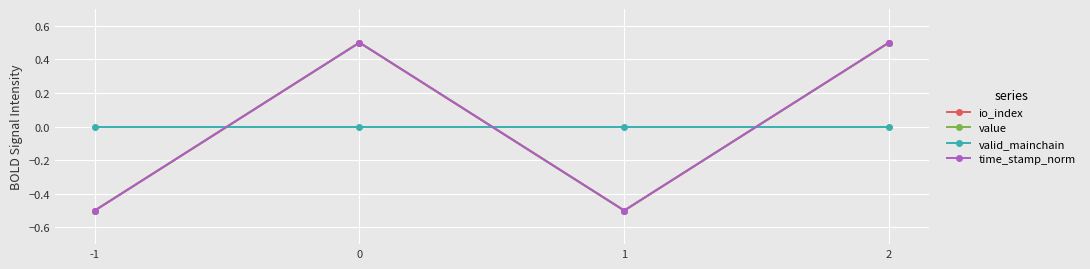

Between -1 and 0, which series saw the biggest shift?

io_index